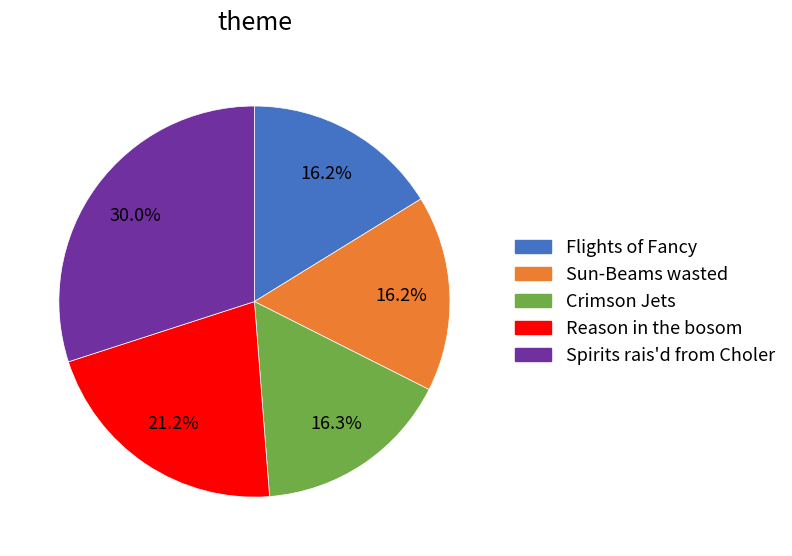

To the nearest percent, what is the difference between the largest and smallest slice percentages?

14%